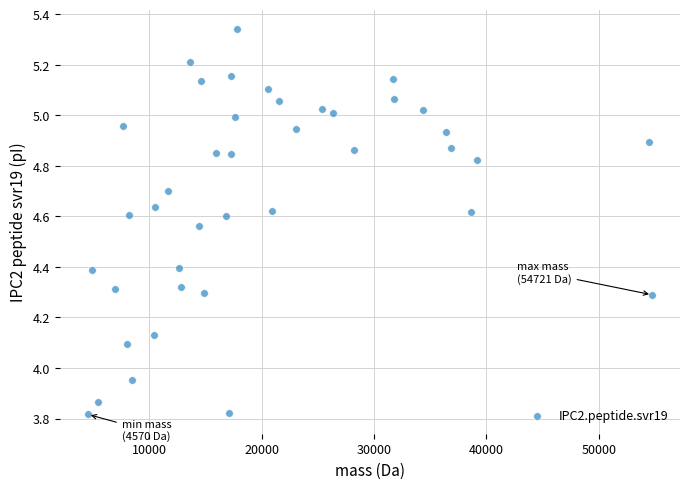

What is the range of Y values (max minus min)?

1.5